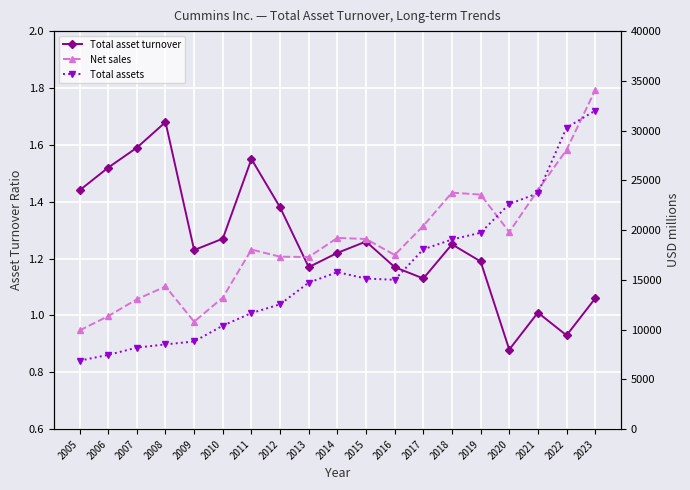

Where is Net sales nearest to the value 21991?

2017